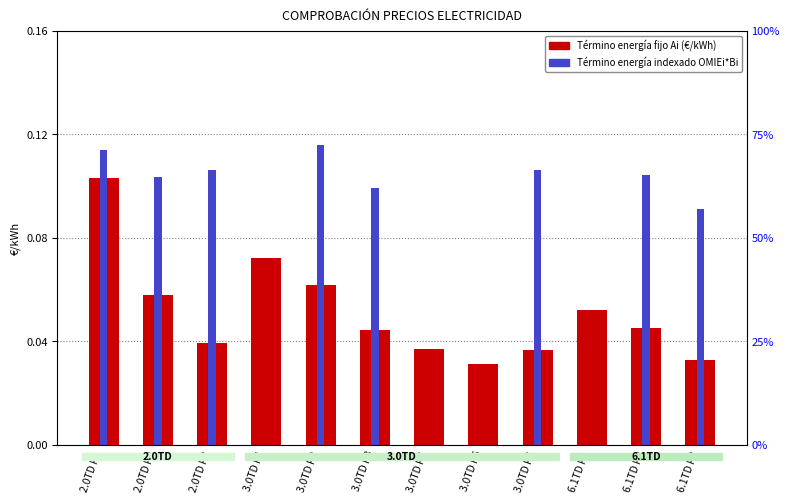

Rank the series at 2.0TD P2 from lowest to highest value.

Término energía fijo Ai (€/kWh), Término energía indexado OMIEi*Bi